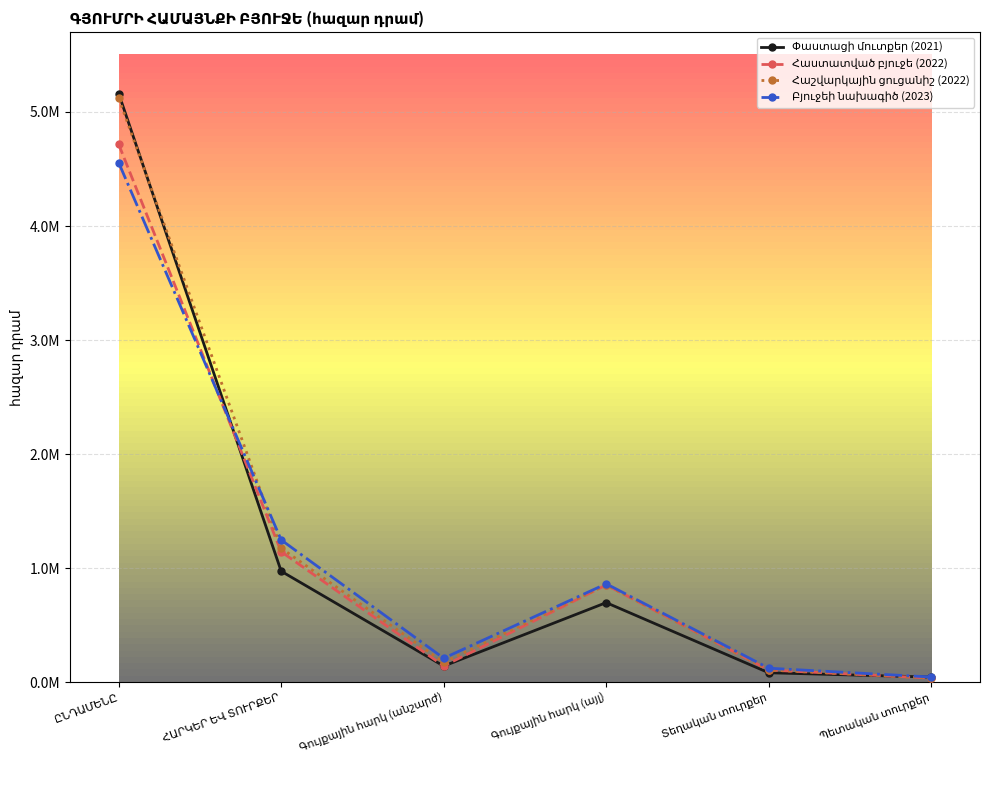

What is the difference between the Փաստացի մուտքեր (2021) values at ԸՆԴԱՄԵՆԸ and Գույքային հարկ (անշարժ)?

5018397.0